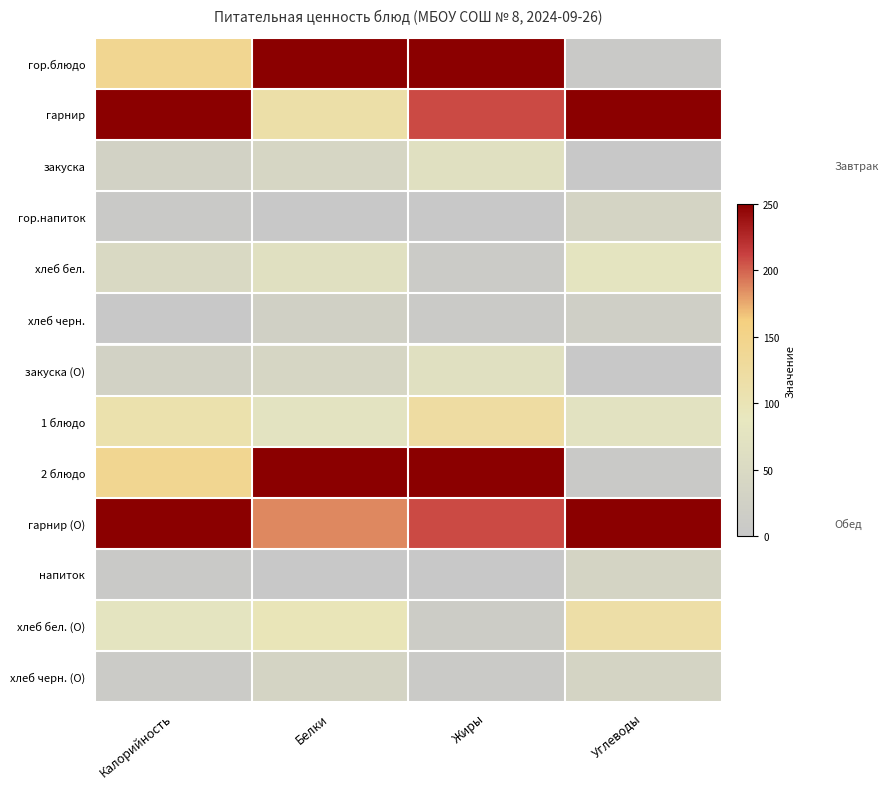

Rank the series by their maximum value, from lowest to highest.

хлеб черн., хлеб черн. (О), гор.напиток, напиток, закуска, закуска (О), хлеб бел., хлеб бел. (О), 1 блюдо, гор.блюдо, гарнир, 2 блюдо, гарнир (О)